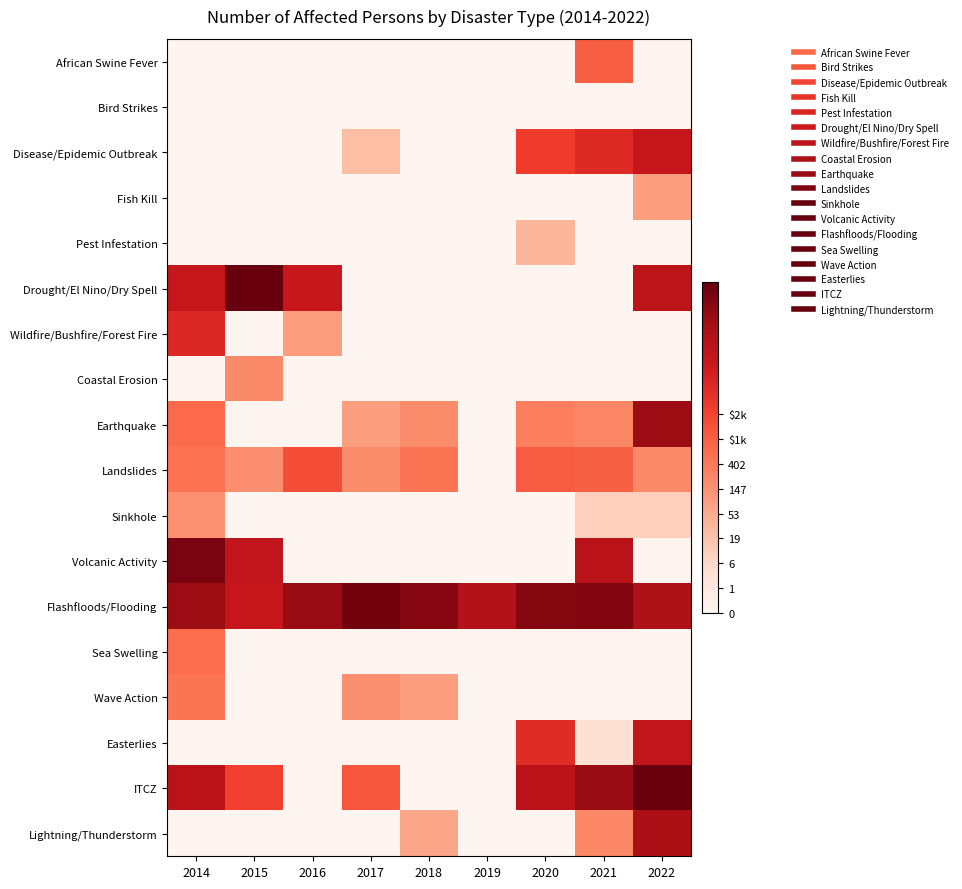

Reading left to right, extract all data points from this chart.

African Swine Fever: 2014=0.0	2015=0.0	2016=0.0	2017=0.0	2018=0.0	2019=0.0	2020=0.0	2021=7.0	2022=0.0
Bird Strikes: 2014=0.0	2015=0.0	2016=0.0	2017=0.0	2018=0.0	2019=0.0	2020=0.0	2021=0.0	2022=0.0
Disease/Epidemic Outbreak: 2014=0.0	2015=0.0	2016=0.0	2017=3.1	2018=0.0	2019=0.0	2020=8.3	2021=9.1	2022=10.3
Fish Kill: 2014=0.0	2015=0.0	2016=0.0	2017=0.0	2018=0.0	2019=0.0	2020=0.0	2021=0.0	2022=4.5
Pest Infestation: 2014=0.0	2015=0.0	2016=0.0	2017=0.0	2018=0.0	2019=0.0	2020=3.5	2021=0.0	2022=0.0
Drought/El Nino/Dry Spell: 2014=10.3	2015=15.8	2016=10.1	2017=0.0	2018=0.0	2019=0.0	2020=0.0	2021=0.0	2022=10.6
Wildfire/Bushfire/Forest Fire: 2014=9.2	2015=0.0	2016=4.6	2017=0.0	2018=0.0	2019=0.0	2020=0.0	2021=0.0	2022=0.0
Coastal Erosion: 2014=0.0	2015=5.3	2016=0.0	2017=0.0	2018=0.0	2019=0.0	2020=0.0	2021=0.0	2022=0.0
Earthquake: 2014=6.6	2015=0.0	2016=0.0	2017=4.5	2018=5.2	2019=0.0	2020=5.8	2021=5.5	2022=11.9
Landslides: 2014=6.3	2015=5.1	2016=7.7	2017=5.2	2018=6.2	2019=0.0	2020=7.2	2021=7.0	2022=5.4
Sinkhole: 2014=5.0	2015=0.0	2016=0.0	2017=0.0	2018=0.0	2019=0.0	2020=0.0	2021=2.4	2022=2.4
Volcanic Activity: 2014=12.8	2015=10.4	2016=0.0	2017=0.0	2018=0.0	2019=0.0	2020=0.0	2021=10.7	2022=0.0
Flashfloods/Flooding: 2014=11.9	2015=10.2	2016=11.9	2017=12.9	2018=12.4	2019=11.0	2020=12.5	2021=12.5	2022=11.2
Sea Swelling: 2014=6.5	2015=0.0	2016=0.0	2017=0.0	2018=0.0	2019=0.0	2020=0.0	2021=0.0	2022=0.0
Wave Action: 2014=6.2	2015=0.0	2016=0.0	2017=5.0	2018=4.5	2019=0.0	2020=0.0	2021=0.0	2022=0.0
Easterlies: 2014=0.0	2015=0.0	2016=0.0	2017=0.0	2018=0.0	2019=0.0	2020=9.0	2021=1.6	2022=10.4
ITCZ: 2014=10.8	2015=8.1	2016=0.0	2017=7.3	2018=0.0	2019=0.0	2020=10.7	2021=11.9	2022=13.3
Lightning/Thunderstorm: 2014=0.0	2015=0.0	2016=0.0	2017=0.0	2018=4.2	2019=0.0	2020=0.0	2021=5.4	2022=11.3